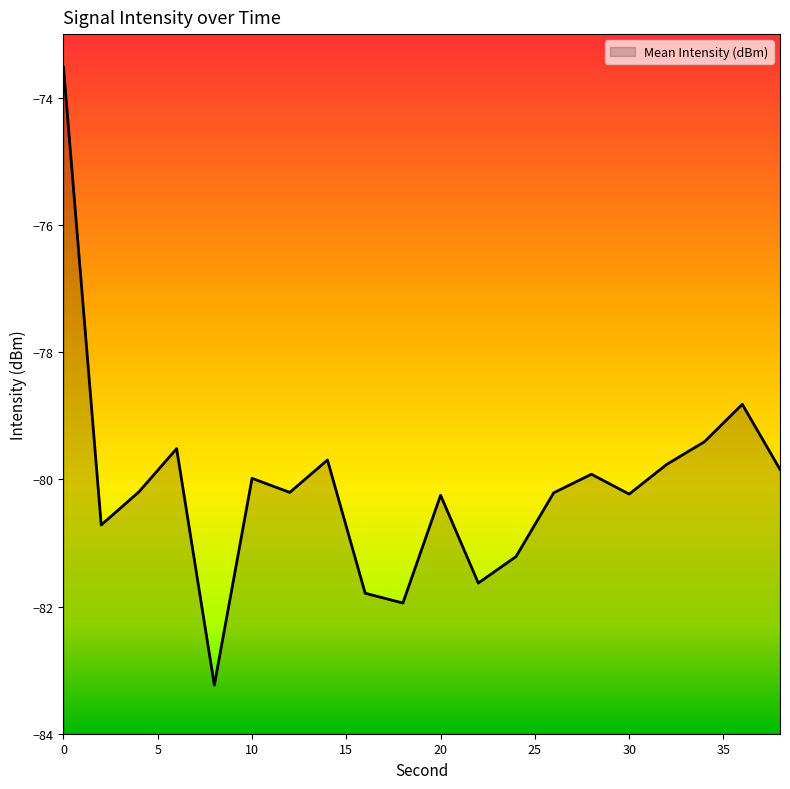

Reading left to right, transcribe all the data shown in this chart.

0=-73.5	2=-80.7	4=-80.2	6=-79.5	8=-83.2	10=-80.0	12=-80.2	14=-79.7	16=-81.8	18=-81.9	20=-80.3	22=-81.6	24=-81.2	26=-80.2	28=-79.9	30=-80.2	32=-79.8	34=-79.4	36=-78.8	38=-79.8